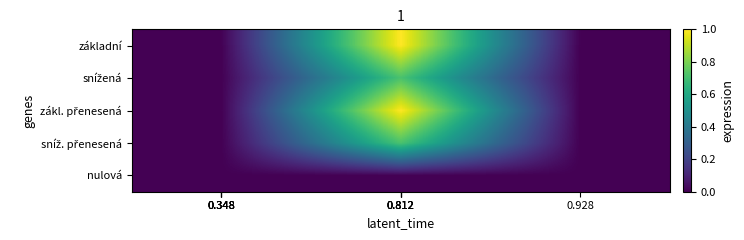

List the series in order of their peak value, highest first.

základní, zákl. přenesená, snížená, sníž. přenesená, nulová